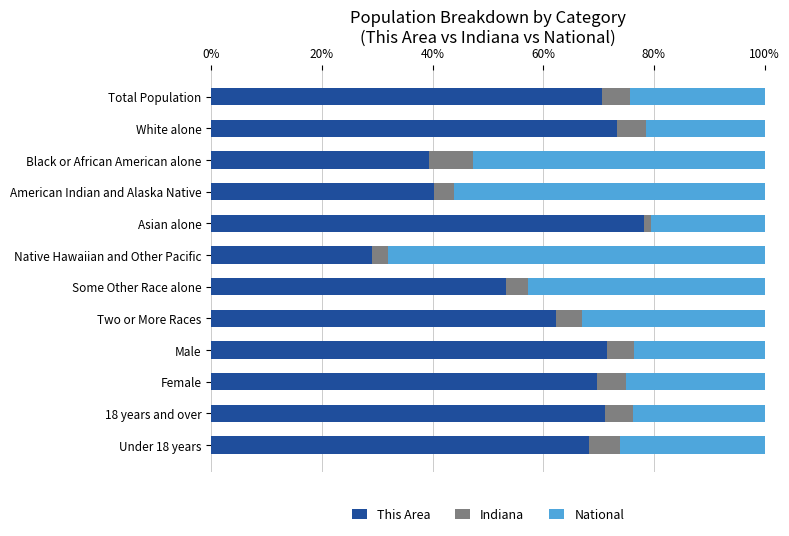

What is the minimum value for This Area?

29.0